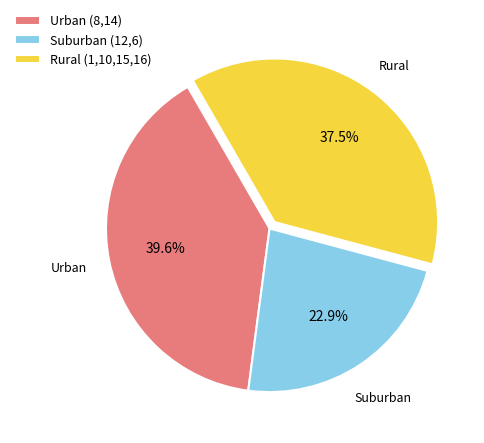

Is there a majority slice in this chart?

No